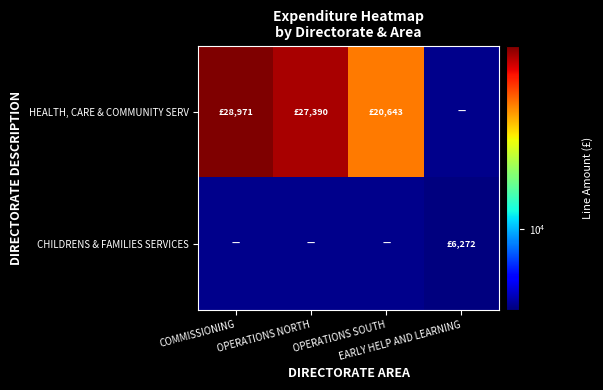

At how many categories does at least one series exceed 16724?

3